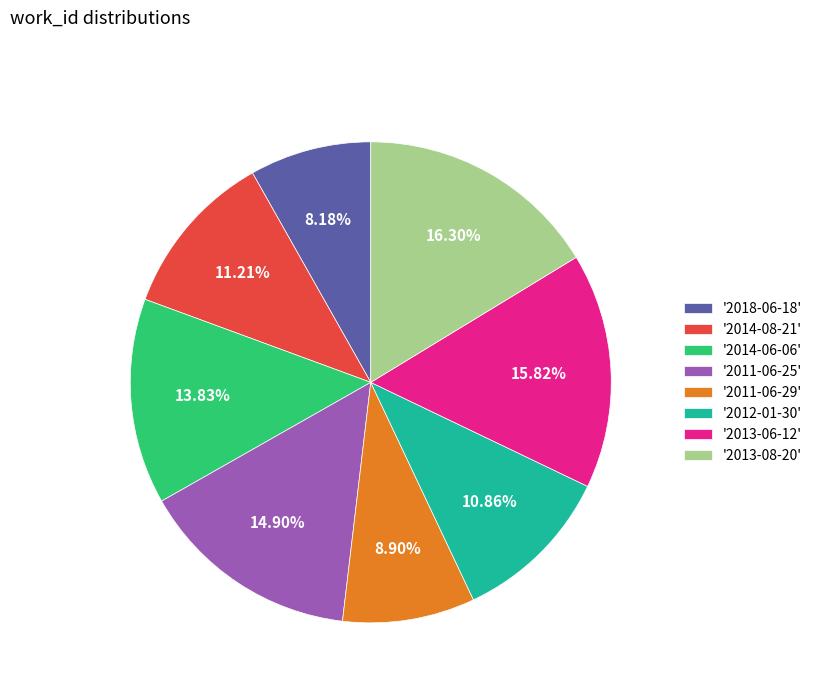

What is the smallest slice in the pie chart?

'2018-06-18'